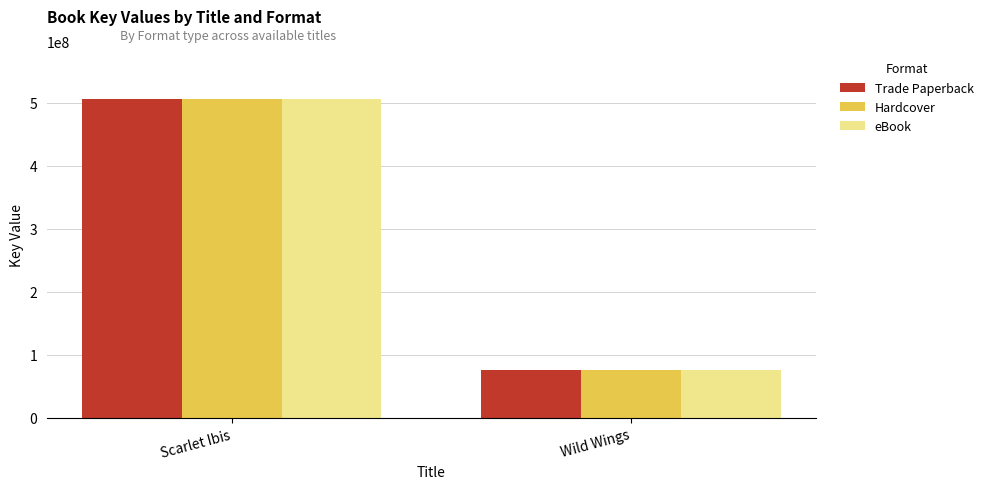

What is the value of the eBook bar at the 2nd from the left?

75093892